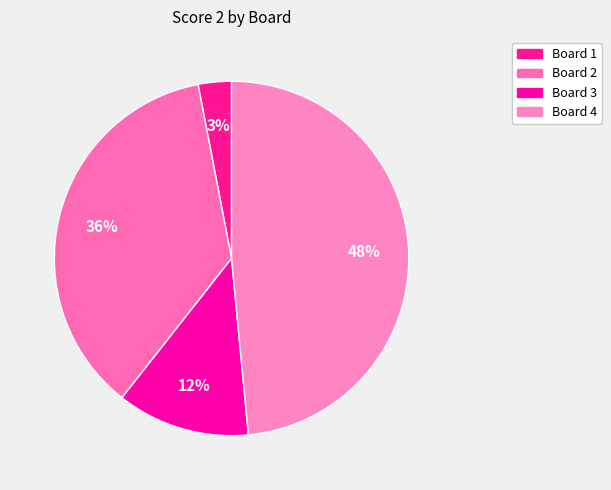

To the nearest percent, what is the average slice percentage?

25%